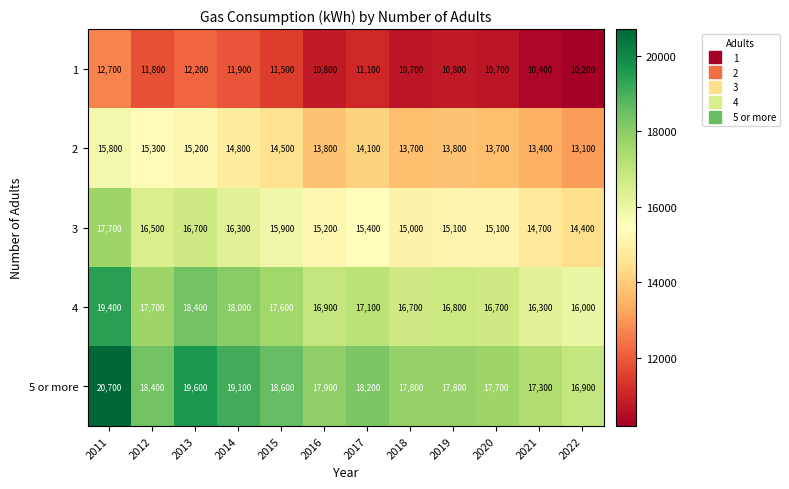

How many data points does each series have?

12